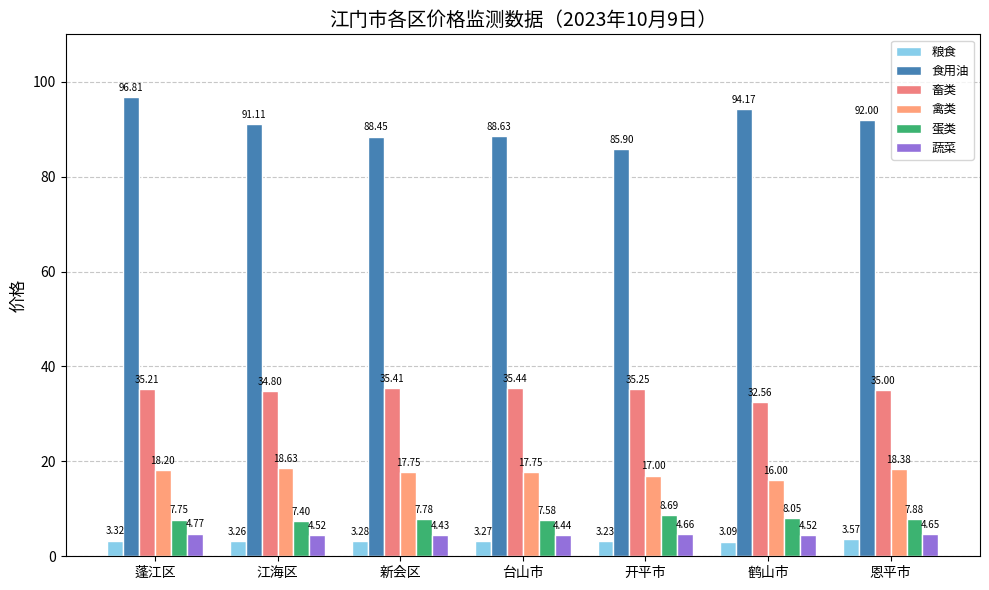

Which series has the largest total across all categories?

食用油